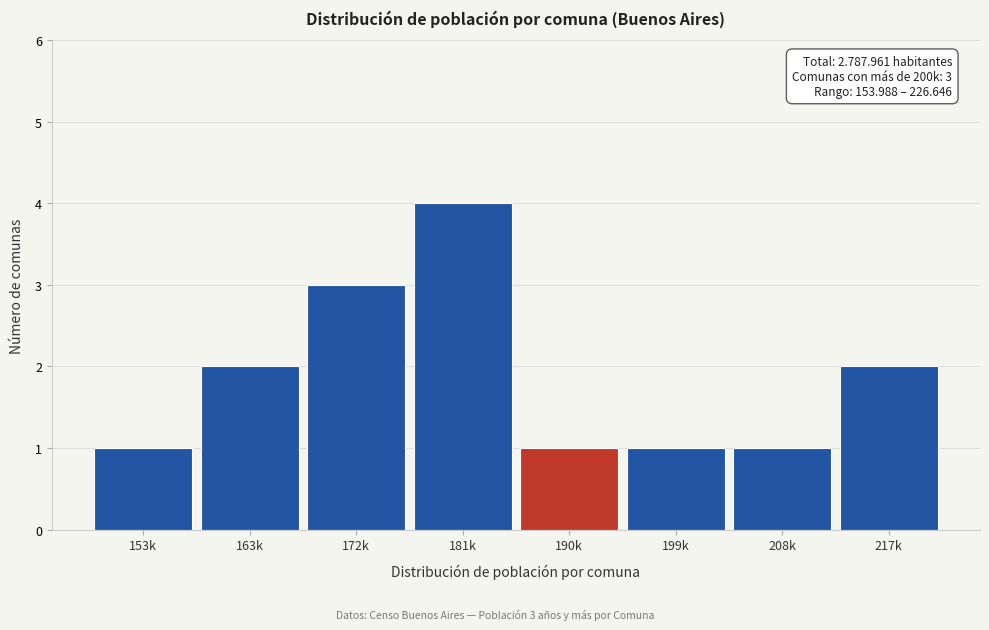

Reading right to left, extract all data points from this chart.

217k=2	208k=1	199k=1	190k=1	181k=4	172k=3	163k=2	153k=1